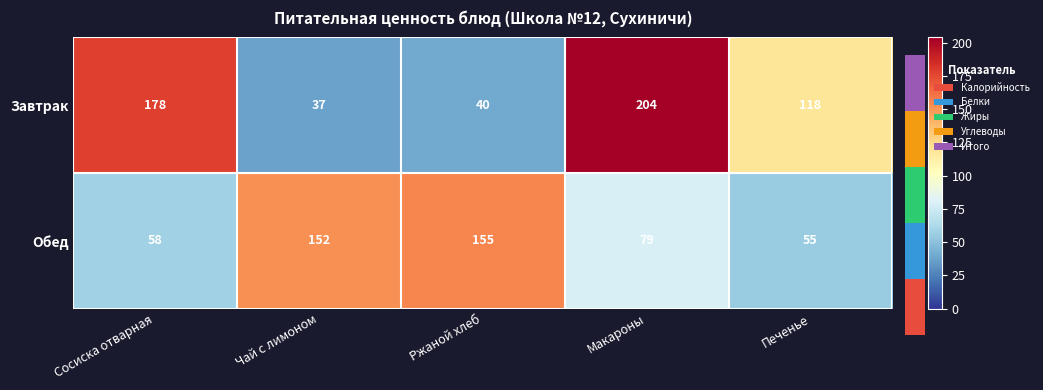

Rank the categories by Завтрак value from lowest to highest.

Чай с лимоном, Ржаной хлеб, Печенье, Сосиска отварная, Макароны